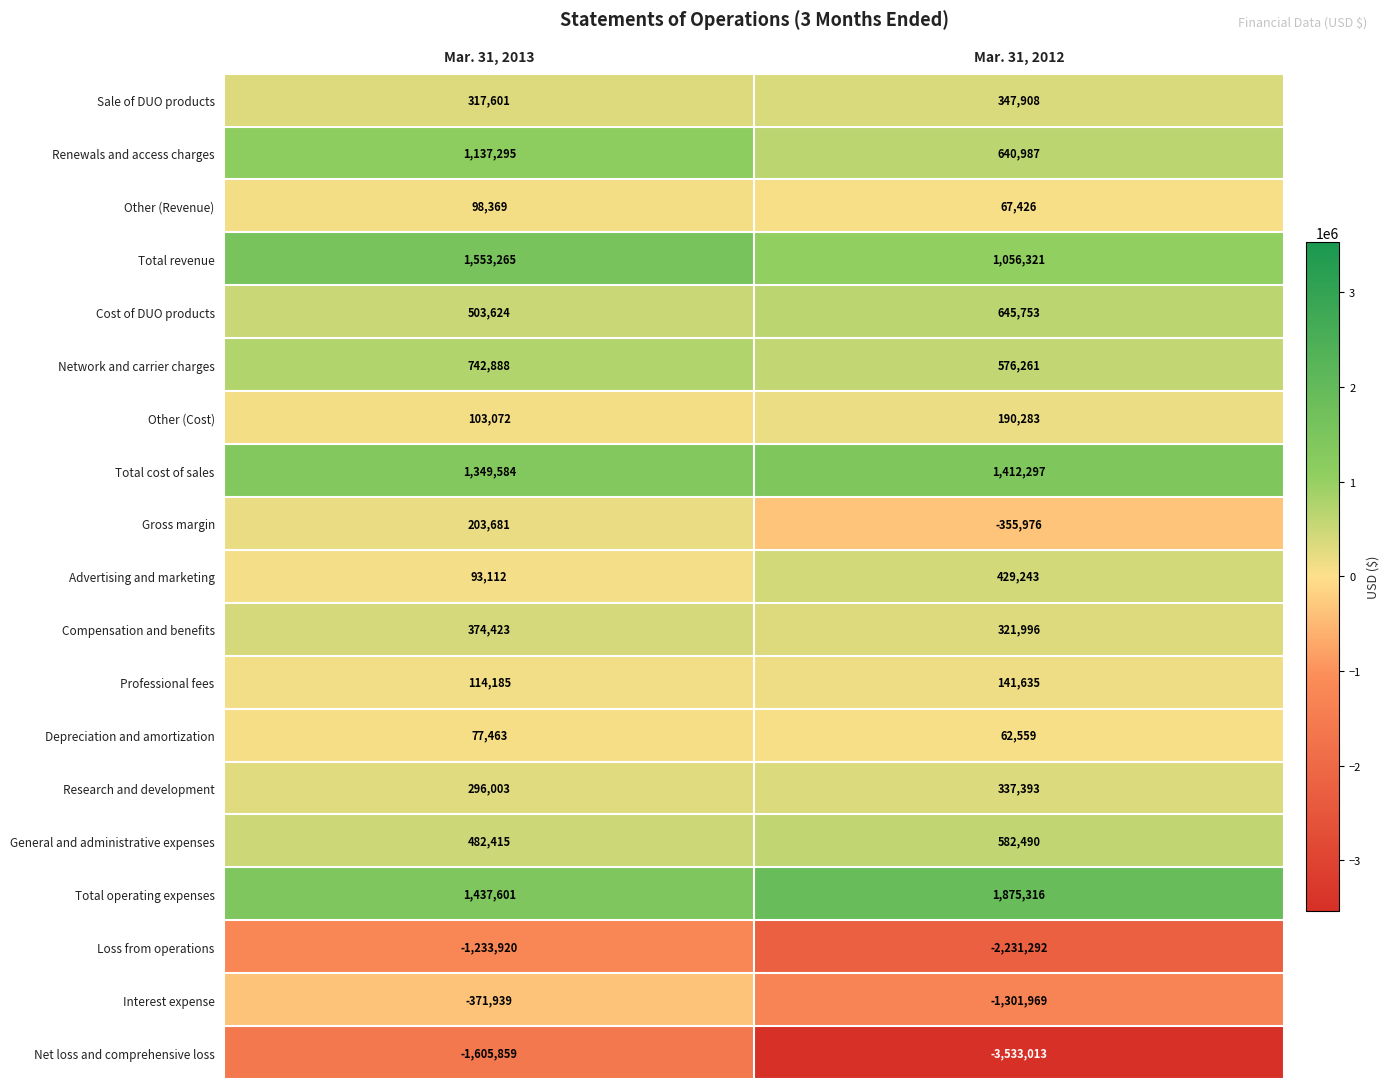

List the series in order of their peak value, lowest first.

Net loss and comprehensive loss, Loss from operations, Interest expense, Depreciation and amortization, Other (Revenue), Professional fees, Other (Cost), Gross margin, Research and development, Sale of DUO products, Compensation and benefits, Advertising and marketing, General and administrative expenses, Cost of DUO products, Network and carrier charges, Renewals and access charges, Total cost of sales, Total revenue, Total operating expenses